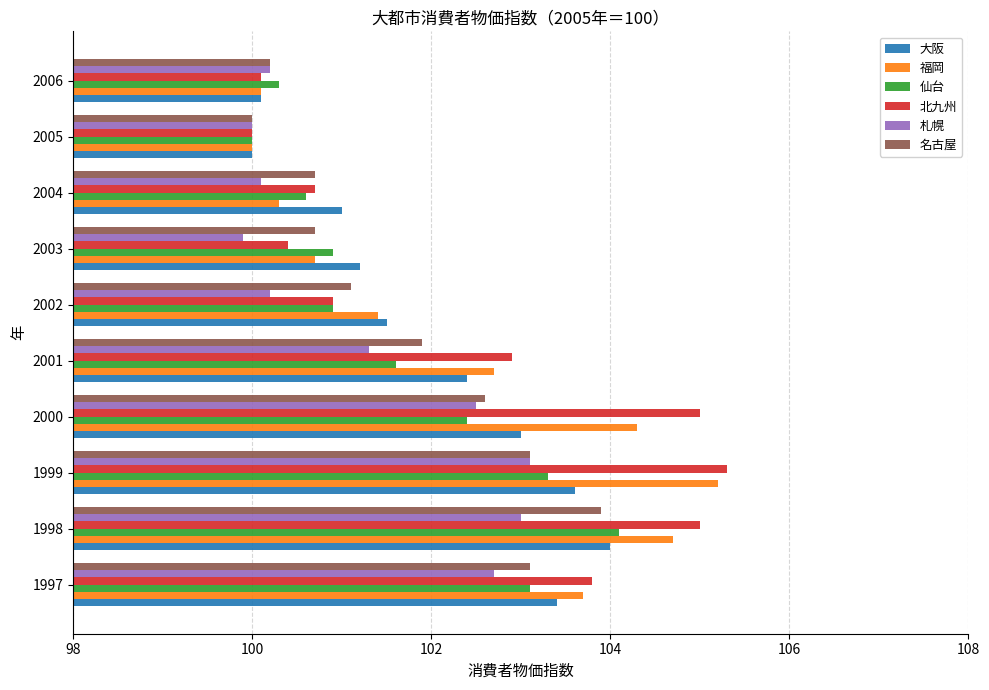

What is the difference between the maximum and minimum values in the 仙台 series?

4.1